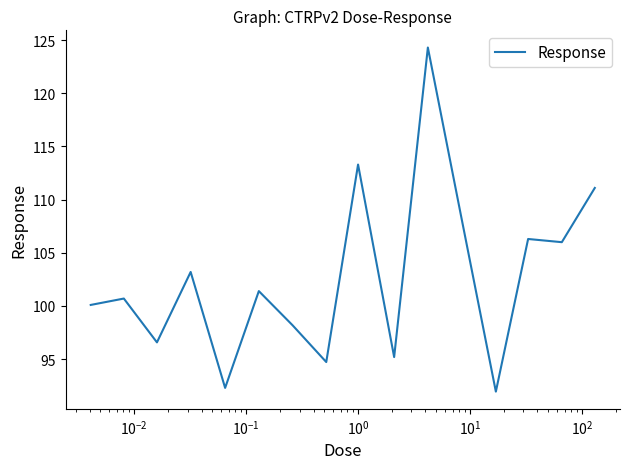

What is the minimum value shown in the chart?

92.0